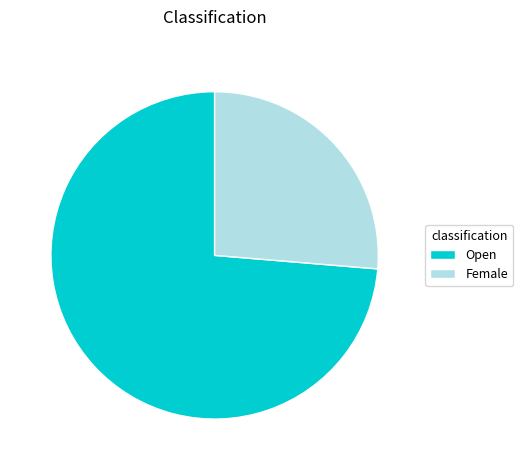

Does Female account for over 50% of the chart?

No